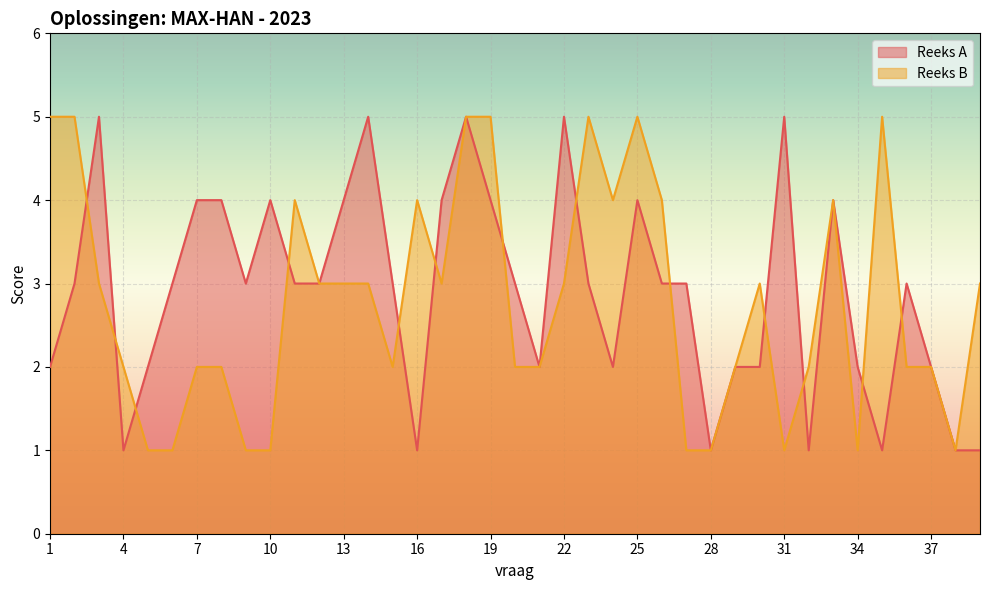

True or false: Reeks B has a value of 1 at 26.

False